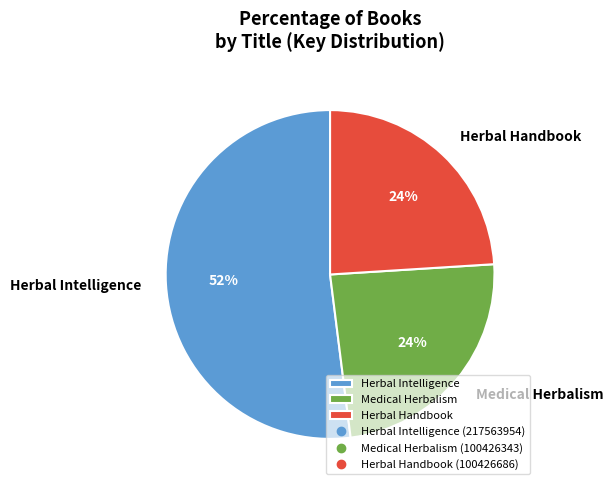

What percentage is the Herbal Handbook slice, to the nearest percent?

24%